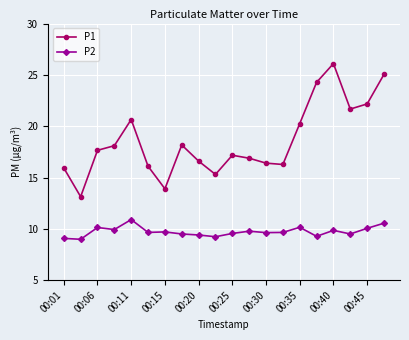

Which series has the largest total across all categories?

P1